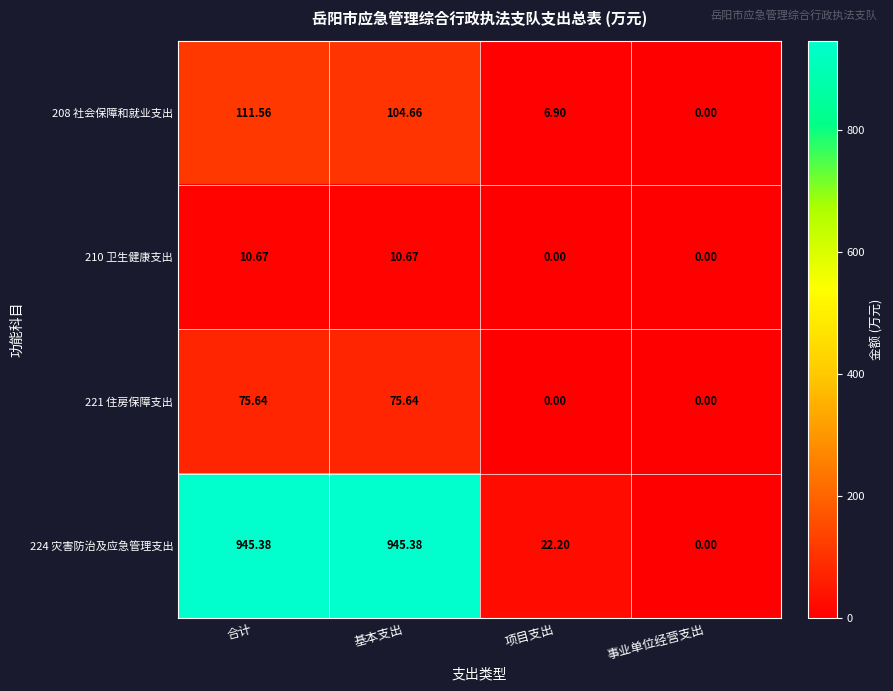

Which category has the lowest value in the 208 社会保障和就业支出 series?

事业单位经营支出